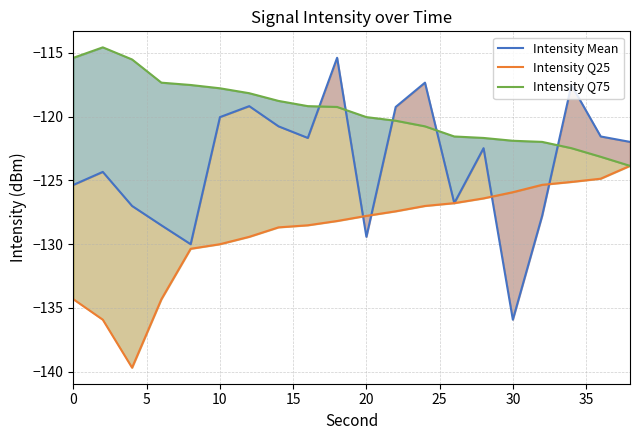

What is the maximum value shown in the chart?

-114.6